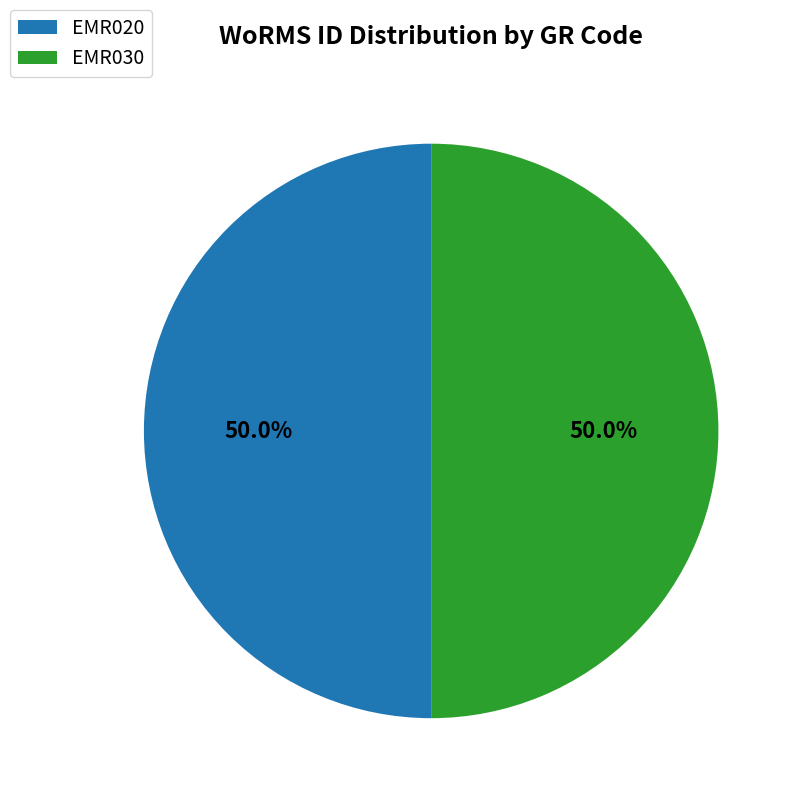

Count the number of slices in the pie.

2